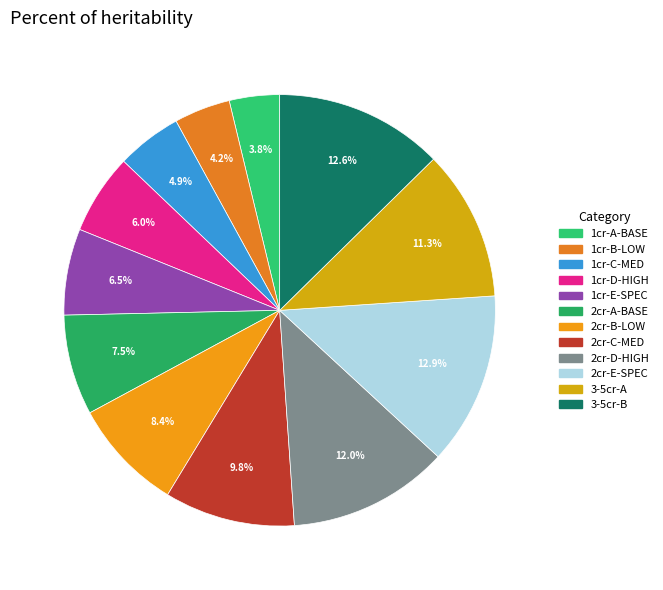

How many segments does this pie chart have?

12